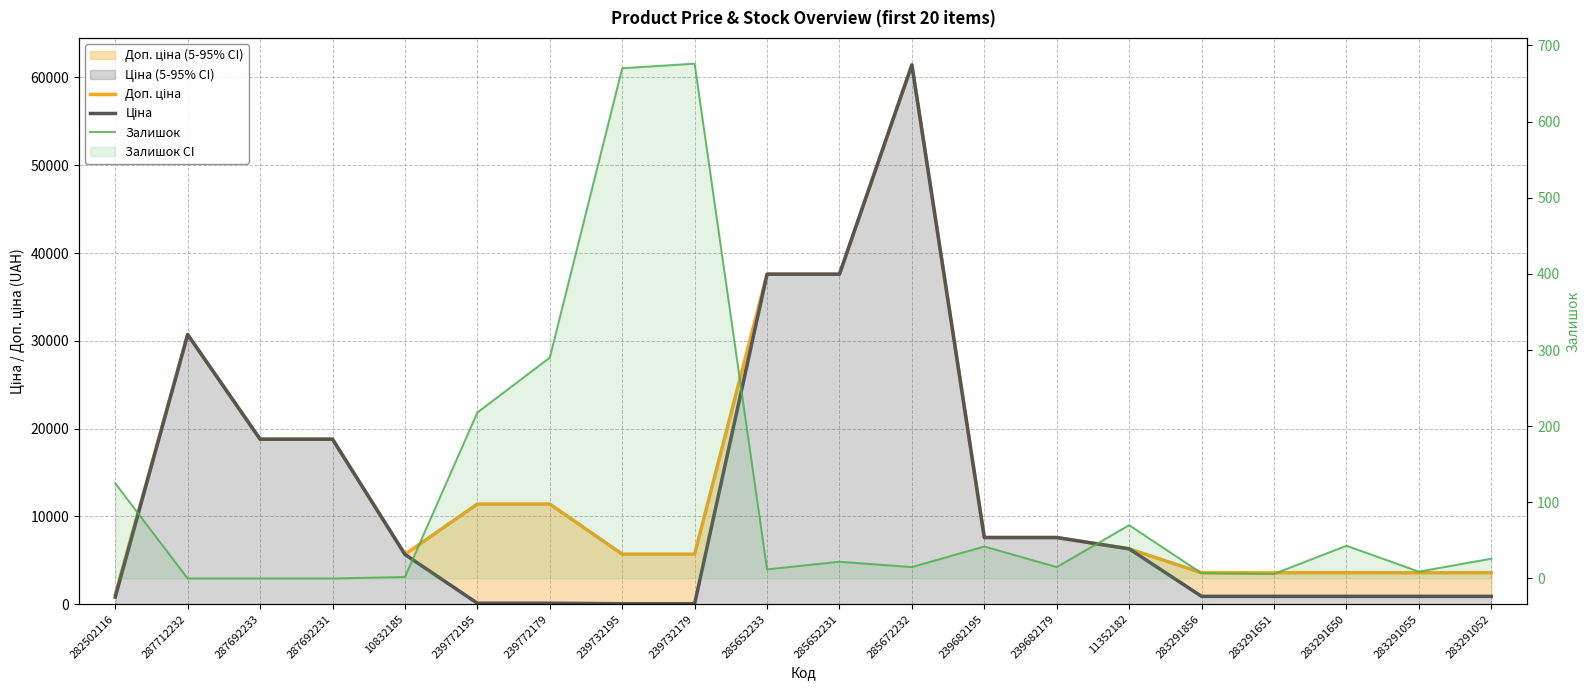

What position from the left is 287712232?

2